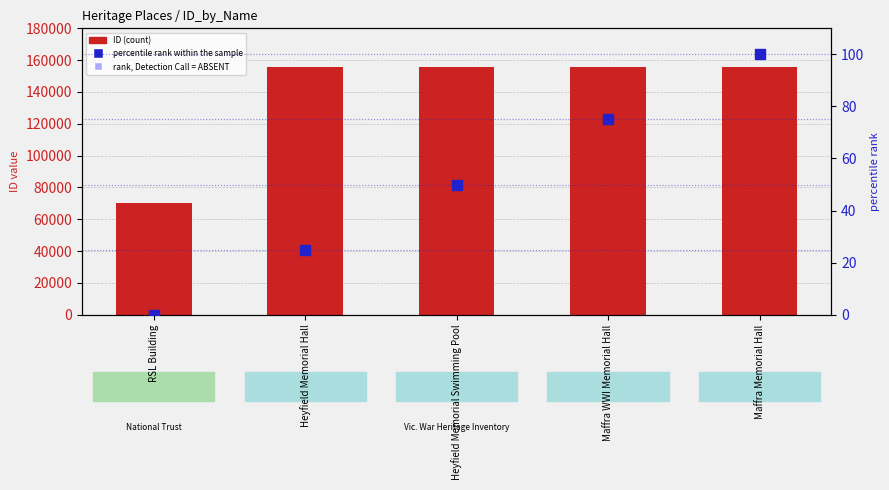

At how many categories does at least one series exceed 62679?

5